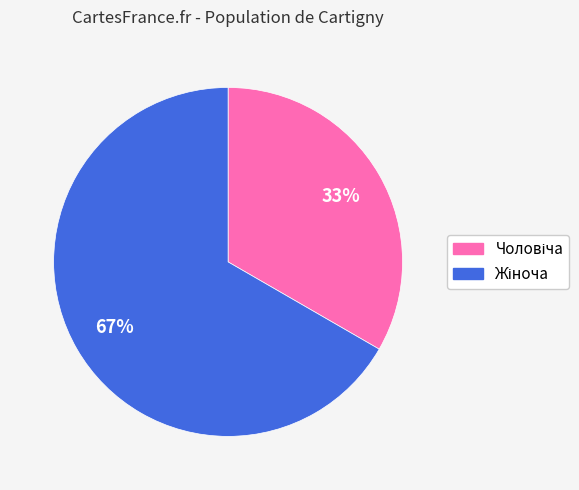

Does any single category account for the majority?

Yes